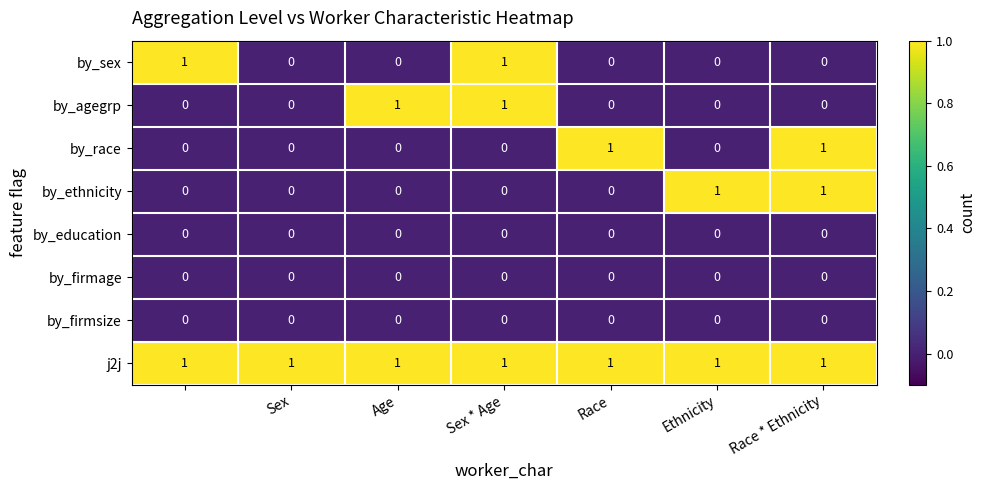

Count the by_sex values in the range 0 to 1.

7